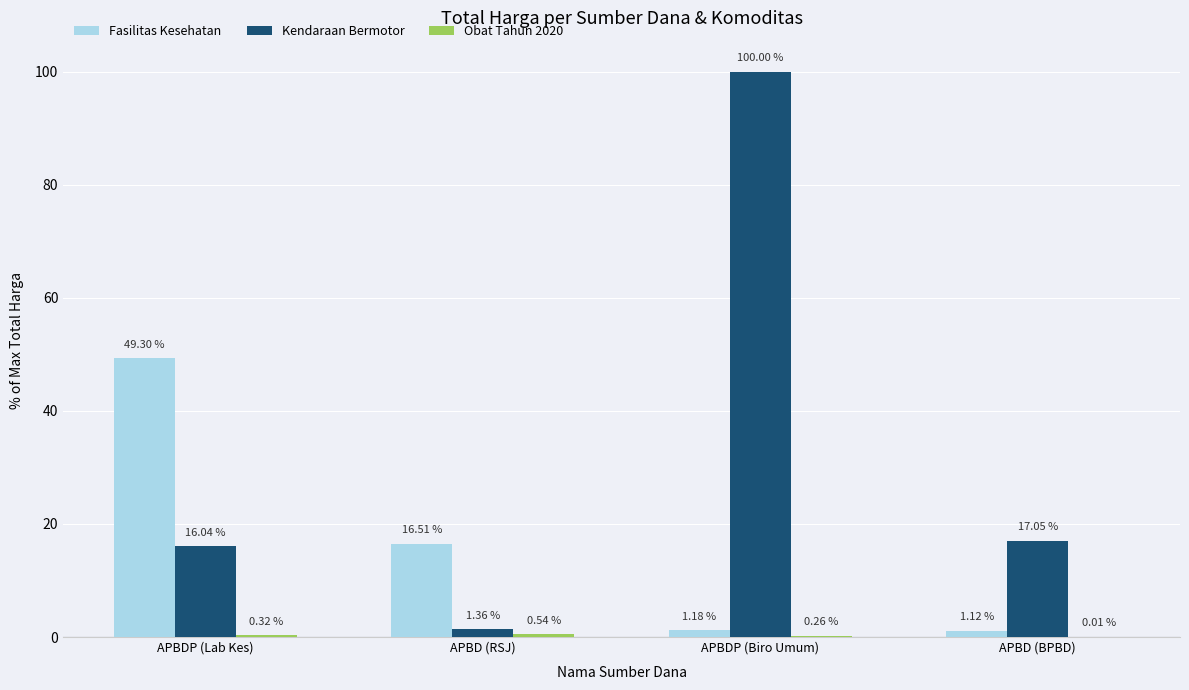

Where is Fasilitas Kesehatan nearest to the value 25?

APBD (RSJ)